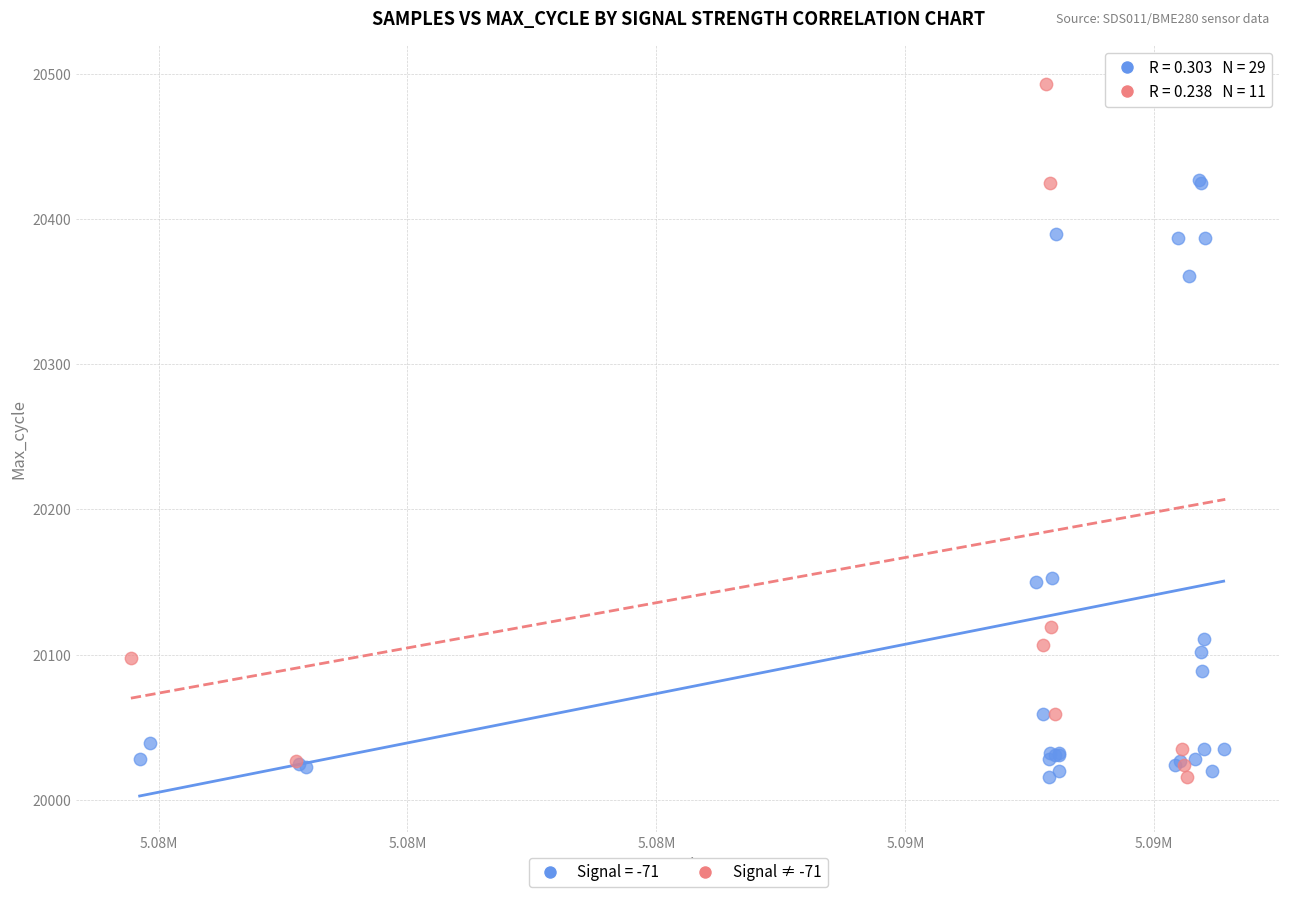

Which series has the widest spread of Y values?

Signal ≠ -71